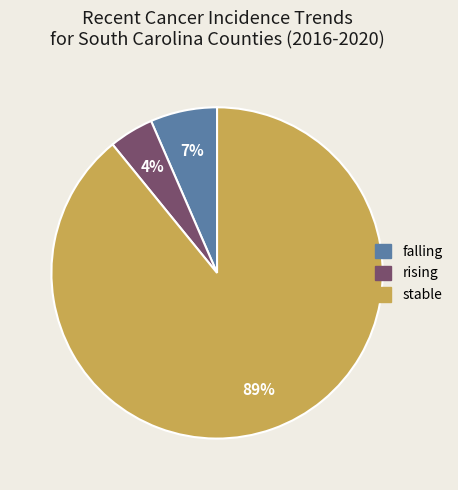

Which has a higher value, falling or rising?

falling